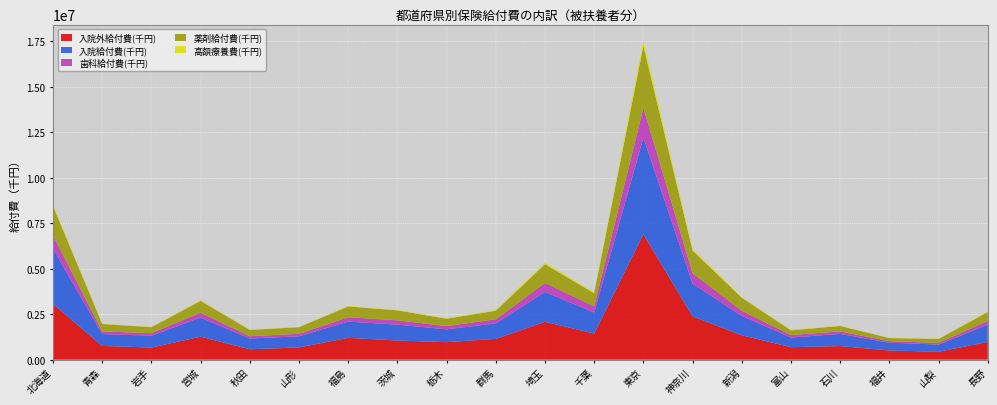

Reading left to right, extract all data points from this chart.

入院外給付費(千円): 北海道=3065591.2	青森=751872.0	岩手=663701.7	宮城=1260783.9	秋田=567838.6	山形=670745.4	福島=1196658.2	茨城=1049433.7	栃木=958570.1	群馬=1139737.1	埼玉=2078965.9	千葉=1432371.3	東京=6889621.5	神奈川=2376485.4	新潟=1335421.9	富山=683589.7	石川=744915.6	福井=502658.5	山梨=430388.0	長野=969717.7
入院給付費(千円): 北海道=3023021.3	青森=651396.1	岩手=650682.3	宮城=1048911.9	秋田=591897.0	山形=611473.9	福島=892772.1	茨城=872872.4	栃木=704473.1	群馬=851037.6	埼玉=1641354.6	千葉=1157187.8	東京=5305515.1	神奈川=1799096.9	新潟=1066395.2	富山=529924.6	石川=666281.7	福井=427373.0	山梨=394271.4	長野=953357.4
歯科給付費(千円): 北海道=736440.8	青森=145962.4	岩手=139805.4	宮城=268513.9	秋田=124272.9	山形=137817.9	福島=236884.8	茨城=234811.0	栃木=177614.7	群馬=226957.5	埼玉=491031.8	千葉=335842.5	東京=1632122.3	神奈川=575065.5	新潟=283365.2	富山=137247.8	石川=138616.8	福井=85528.9	山梨=92124.1	長野=201980.6
薬剤給付費(千円): 北海道=1608071.6	青森=408155.5	岩手=325514.3	宮城=645393.9	秋田=347420.4	山形=359528.4	福島=593527.1	茨城=546074.7	栃木=404312.8	群馬=467700.2	埼玉=1030314.3	千葉=716742.4	東京=3401484.7	神奈川=1236480.5	新潟=712603.5	富山=258317.2	石川=296113.6	福井=166866.8	山梨=215470.2	長野=489021.6
高額療養費(千円): 北海道=86972.7	青森=17193.2	岩手=16610.7	宮城=39931.8	秋田=19048.4	山形=15568.2	福島=33173.1	茨城=29285.1	栃木=31214.8	群馬=40162.9	埼玉=90892.2	千葉=52574.6	東京=299381.8	神奈川=97365.1	新潟=33875.7	富山=30061.8	石川=23716.7	福井=13753.5	山梨=17466.3	長野=40709.9